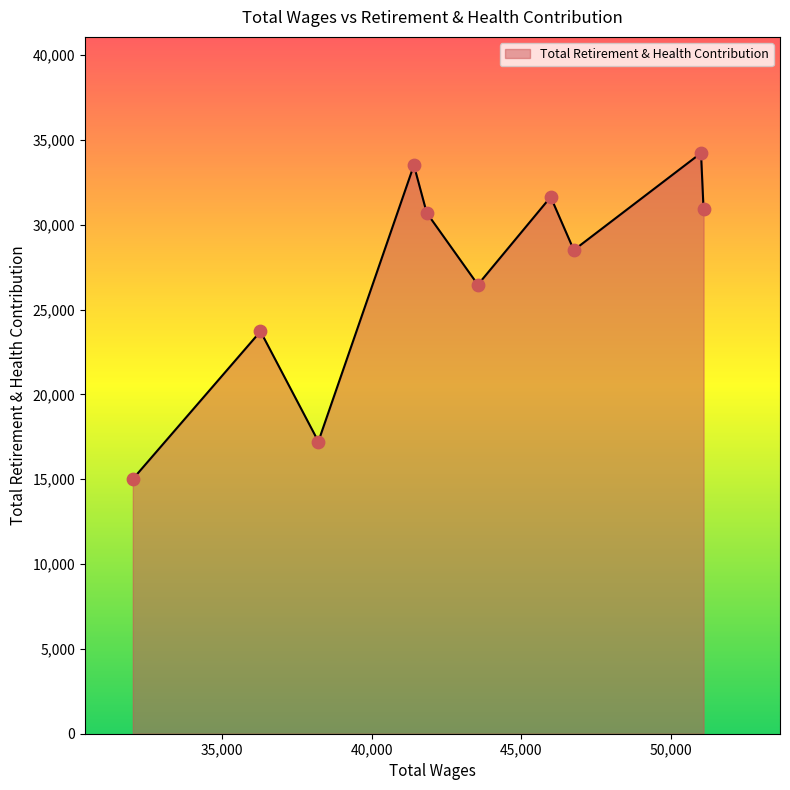

What is the greatest value displayed?

34234